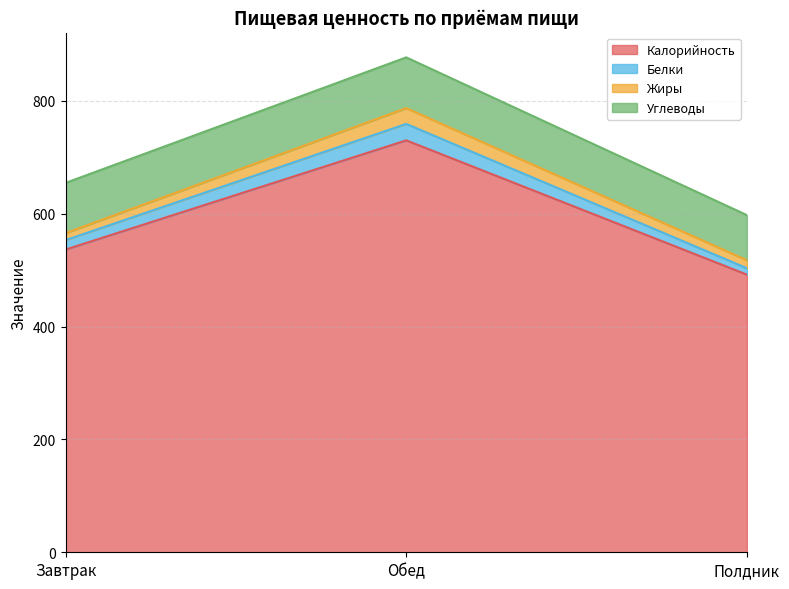

At which category is the sum across all series the highest?

Обед